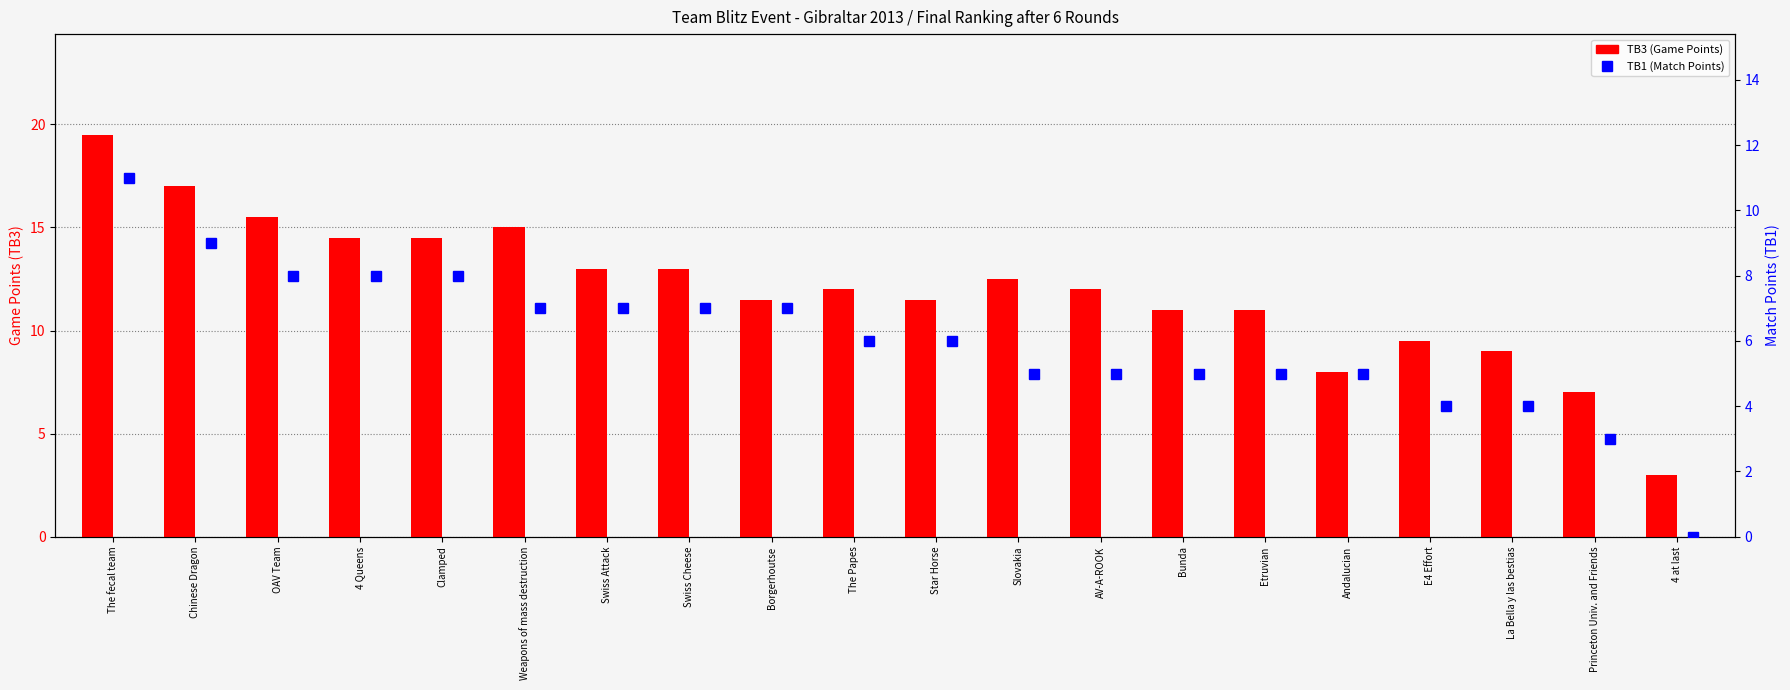

What is the value of the TB3 (Game Points) bar at the 11th from the left?

11.5